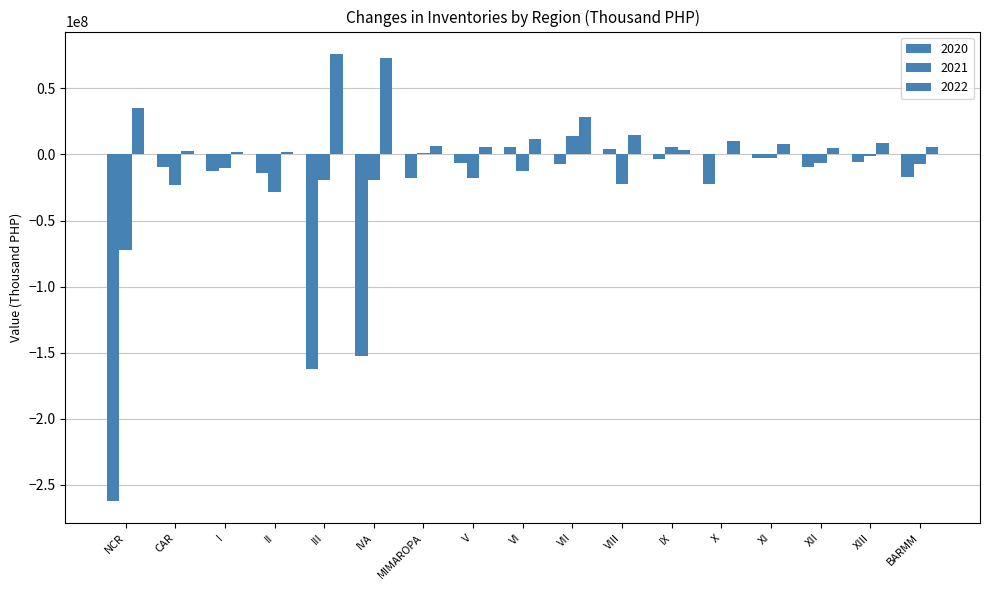

What is the difference between the maximum and minimum values in the 2021 series?

86894531.2